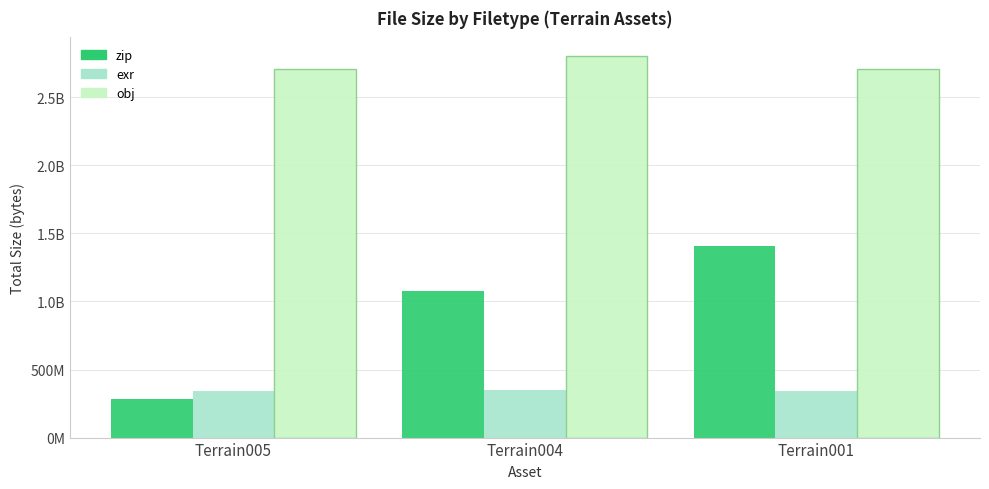

At how many categories does at least one series exceed 2011554834?

3